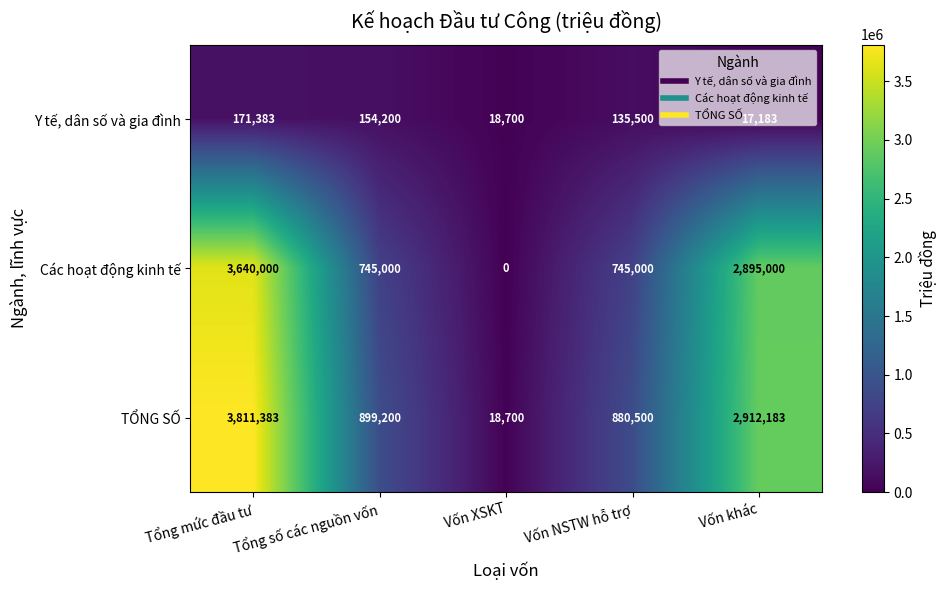

What is the total value across all series at Vốn NSTW hỗ trợ?

1761000